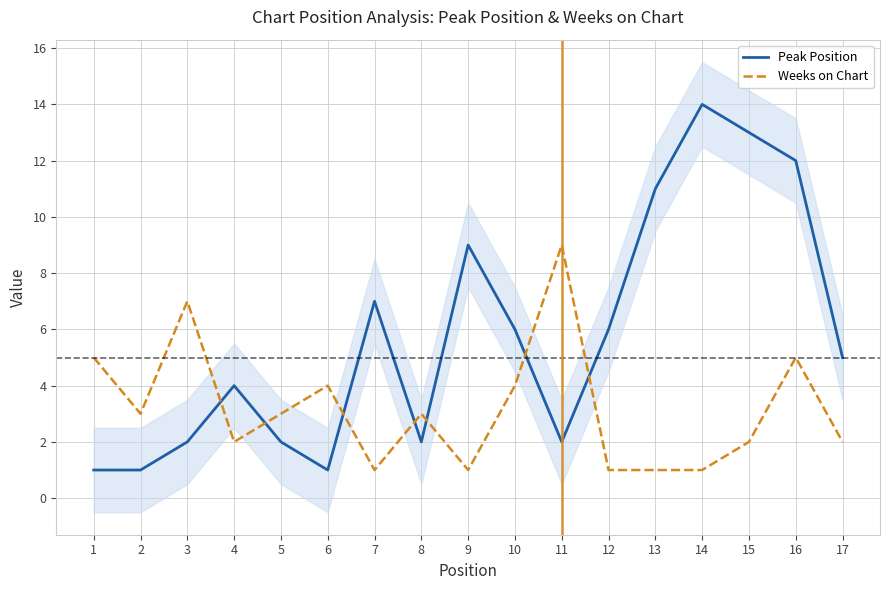

What is the spread (max minus min) of values at 14?

13